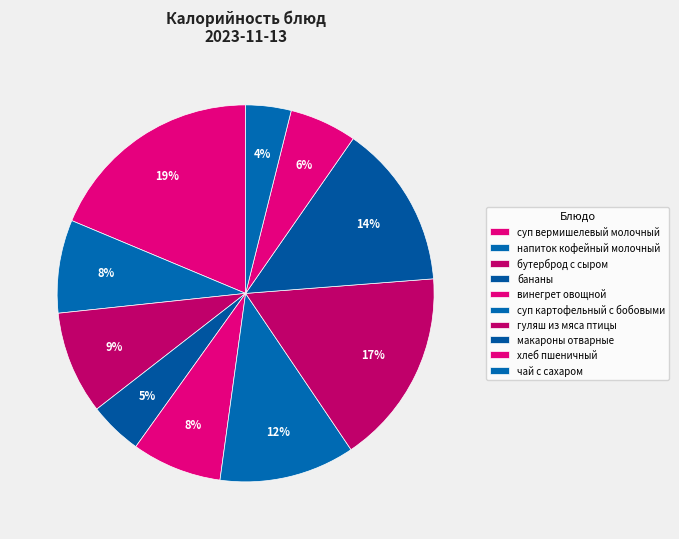

How many segments does this pie chart have?

10